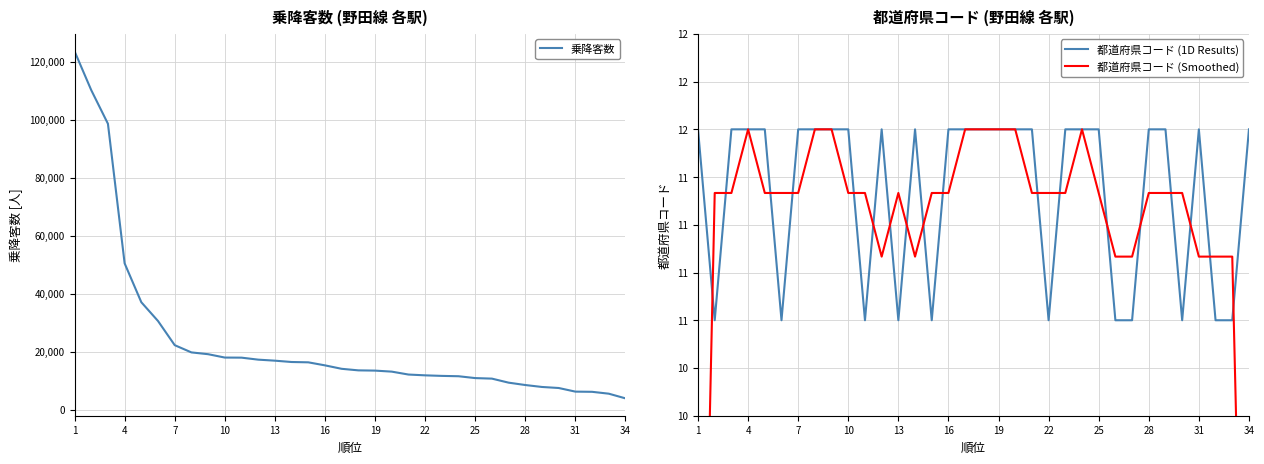

How many lines are shown in the chart?

3